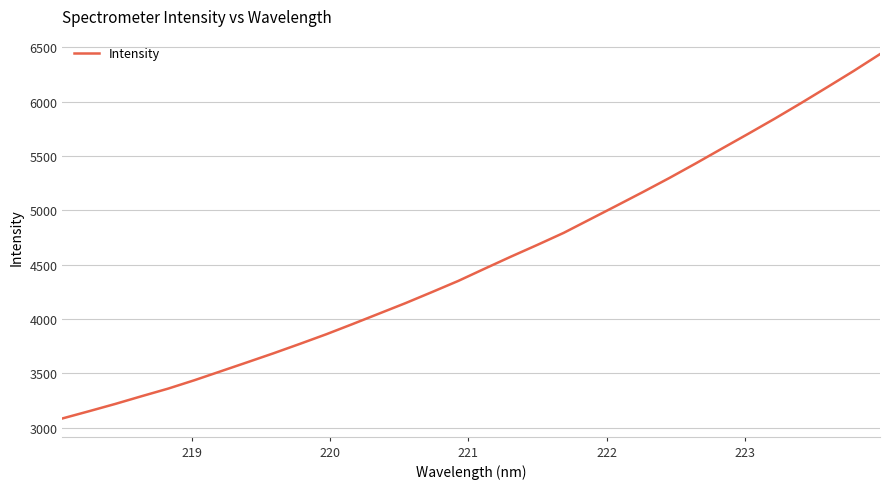

What is the sum of all values?

145046.6